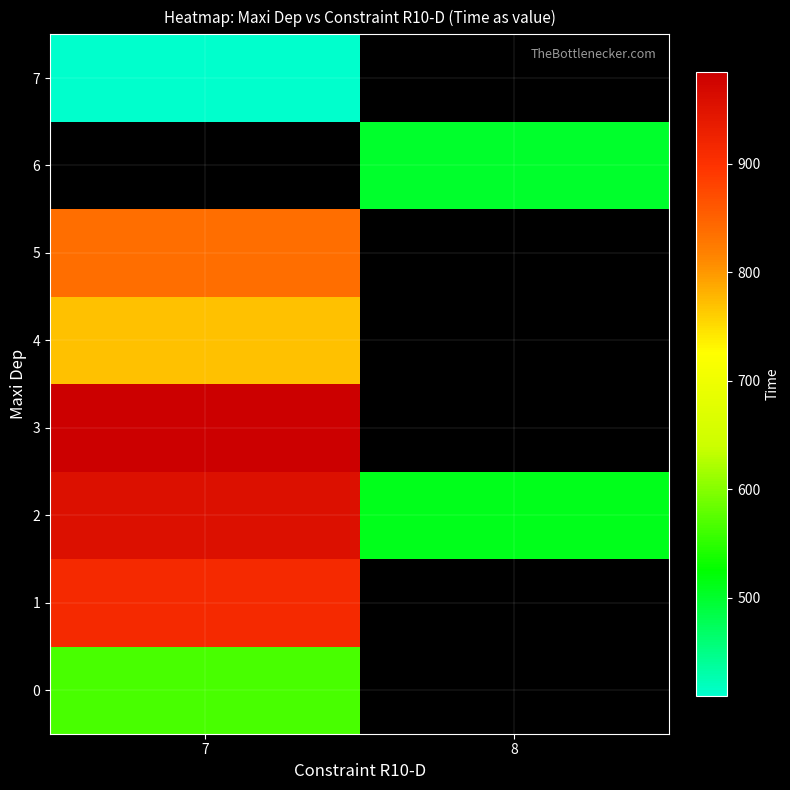

At how many categories does at least one series exceed 949?

1